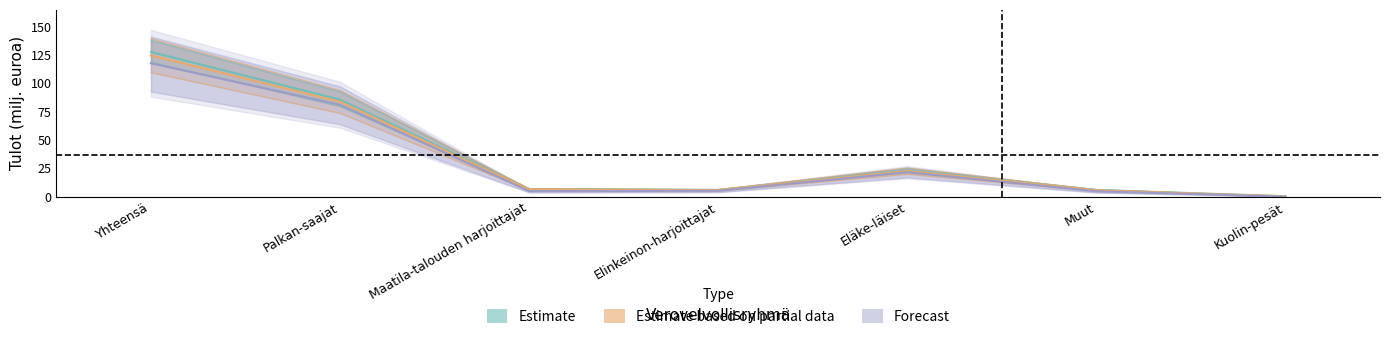

How many data points in Estimate based on partial data are less than 7?

3